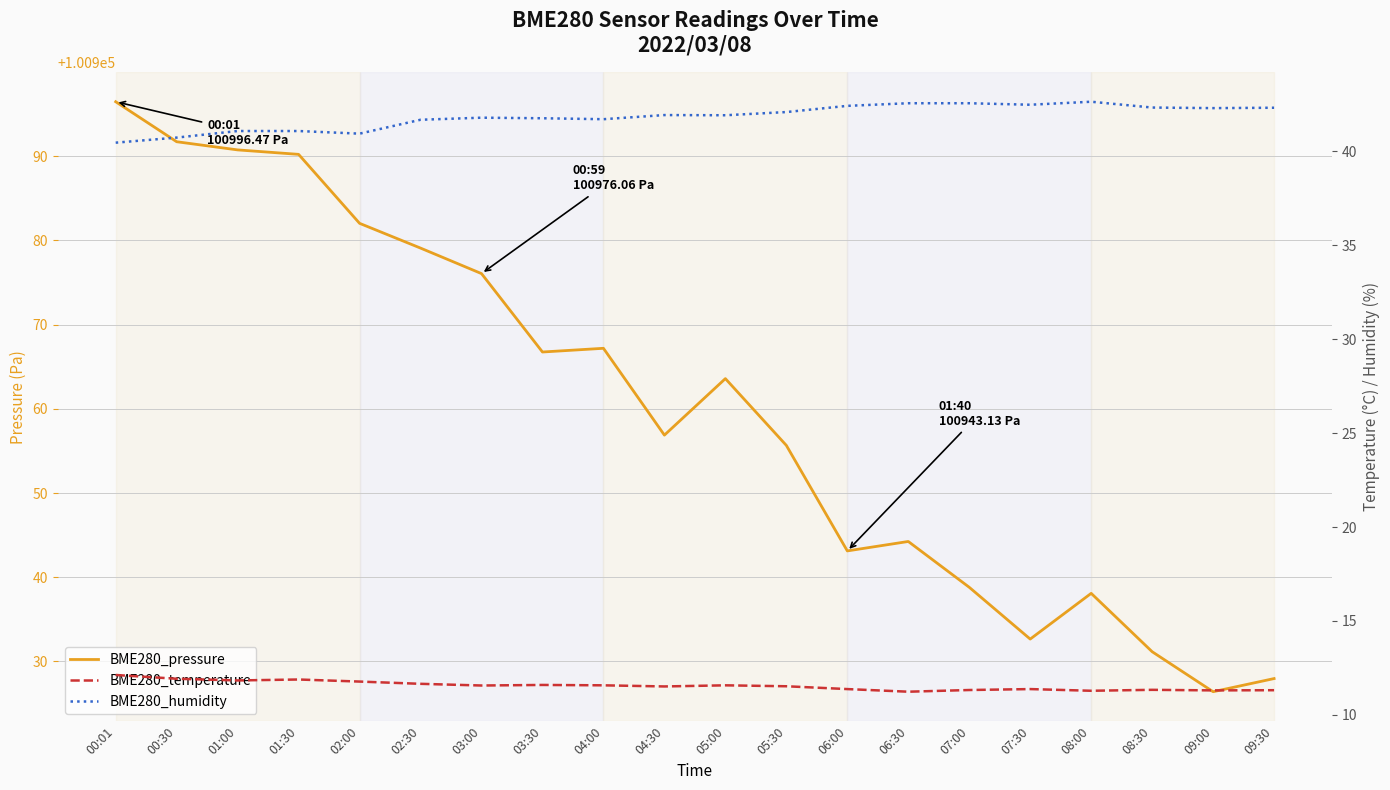

What is the highest value of the BME280_pressure series?

100996.5